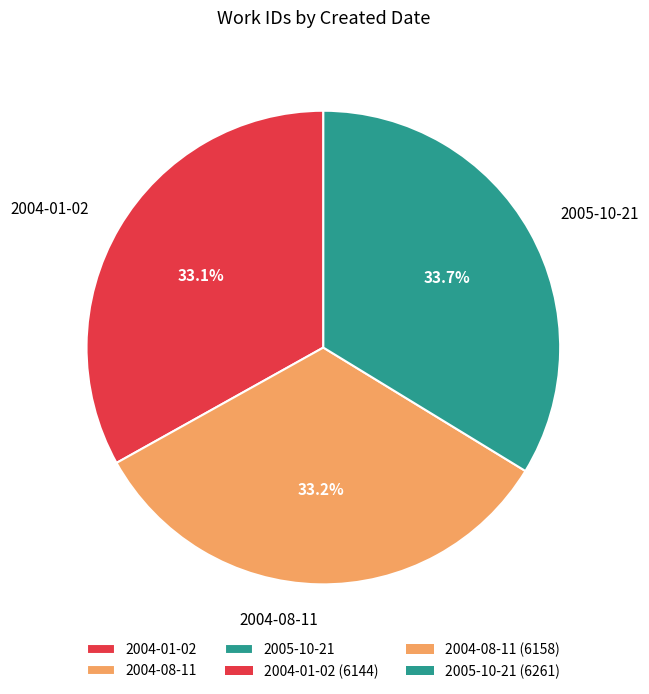

To the nearest percent, what is the average slice percentage?

33%